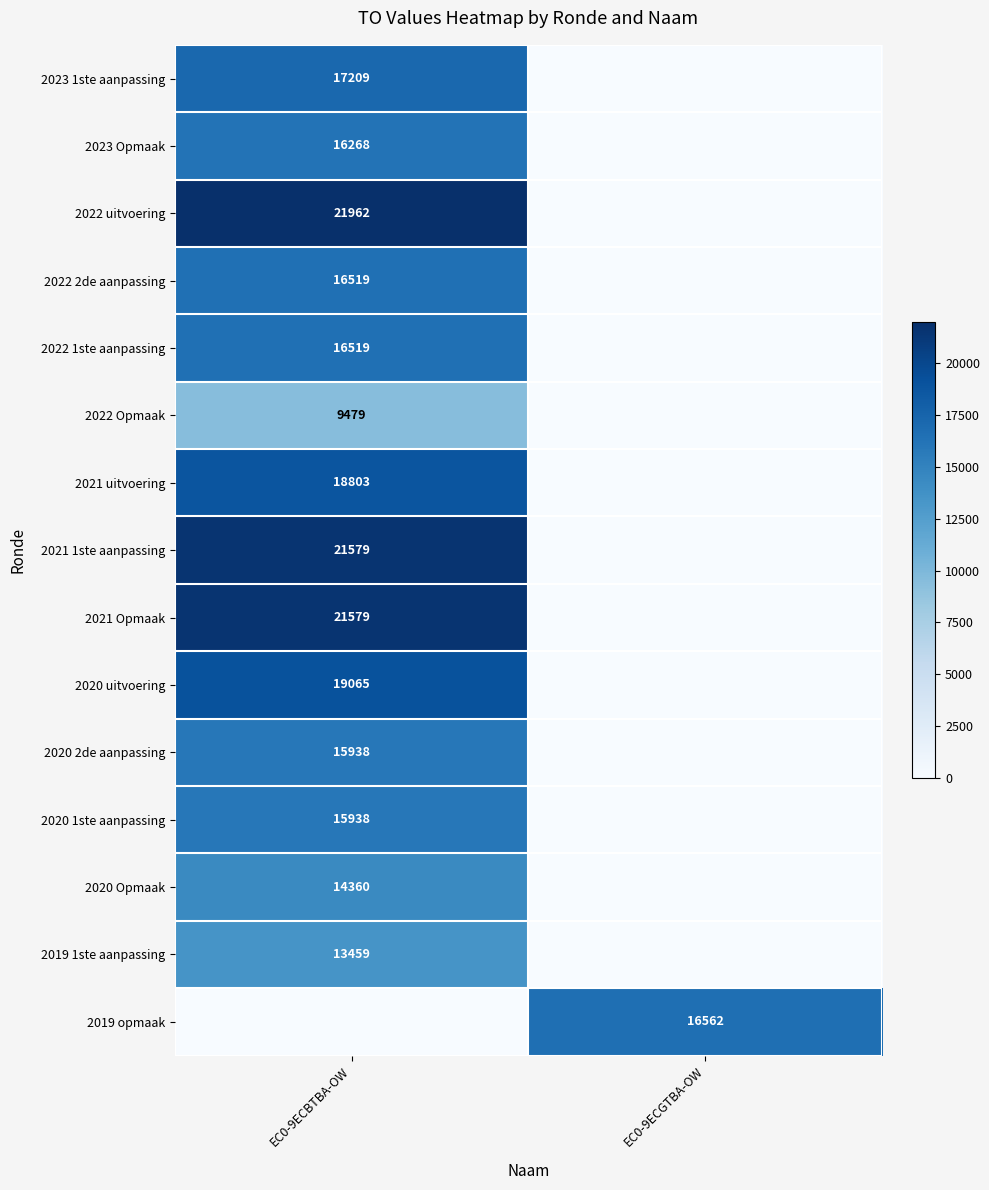

How many distinct data groups are displayed?

15